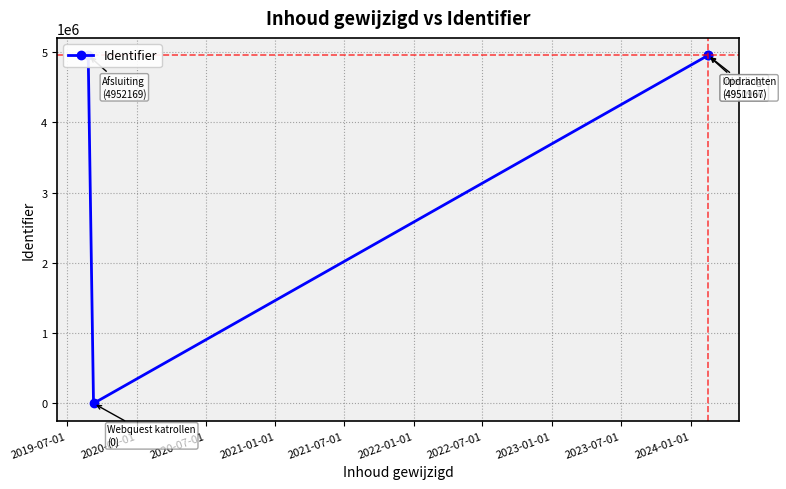

Approximately how many times larger is the value at 2021-01-01 compared to 2019-07-01?

1.0